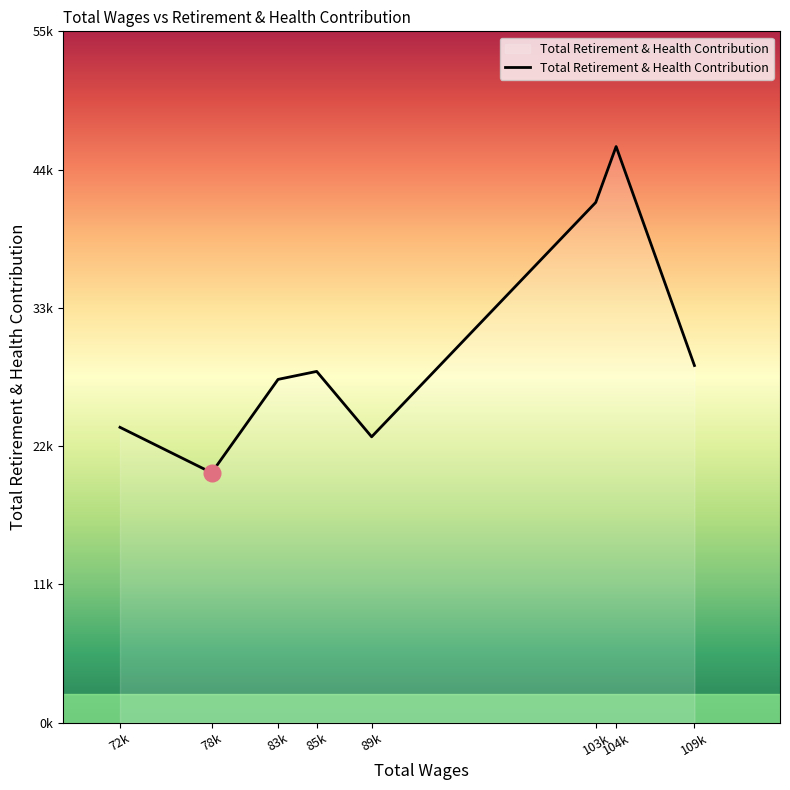

Does the chart display data point markers on the line(s)?

No